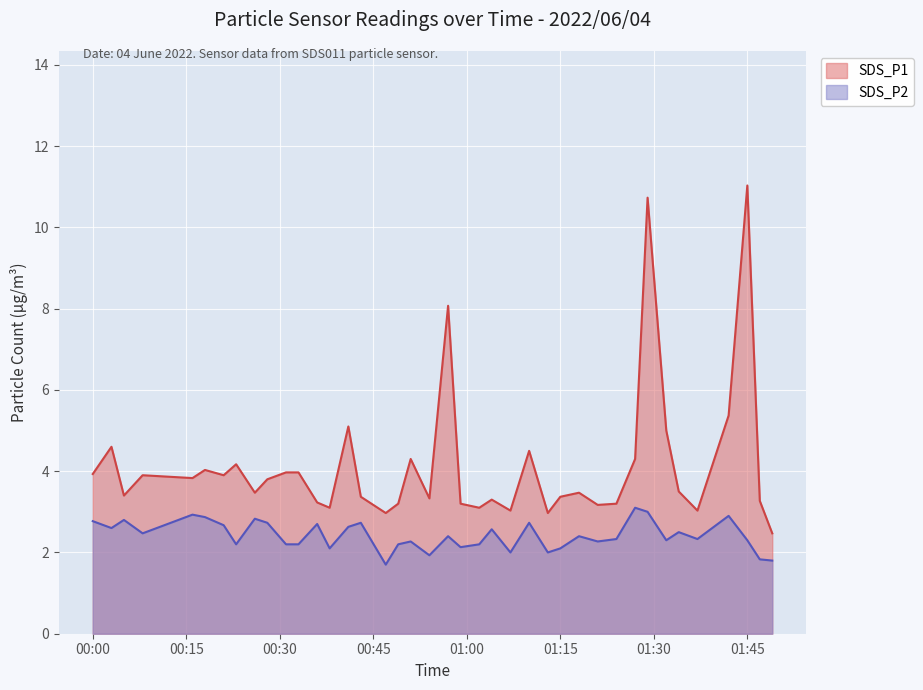

Which series has the largest range (max minus min)?

SDS_P1